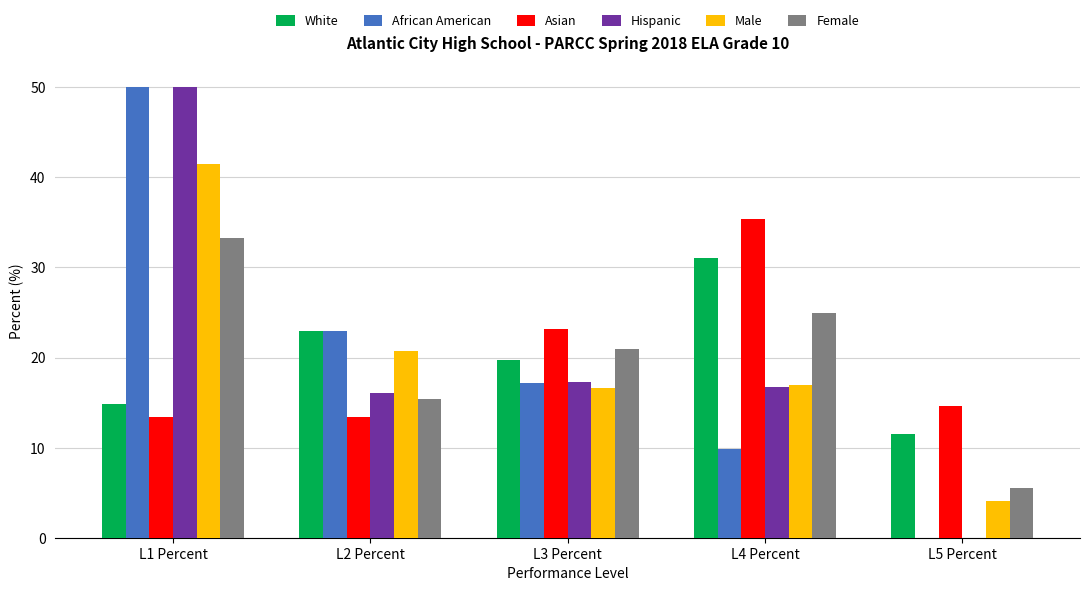

Is the value of African American at L1 Percent greater than the value of Asian at L3 Percent?

Yes